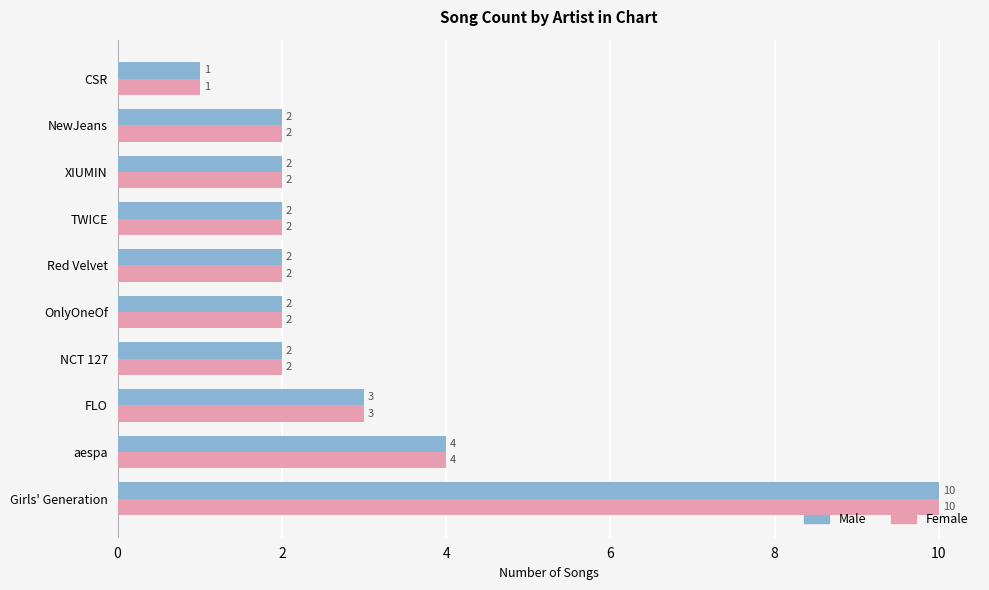

What is the sum of the Male values at NCT 127 and OnlyOneOf?

4